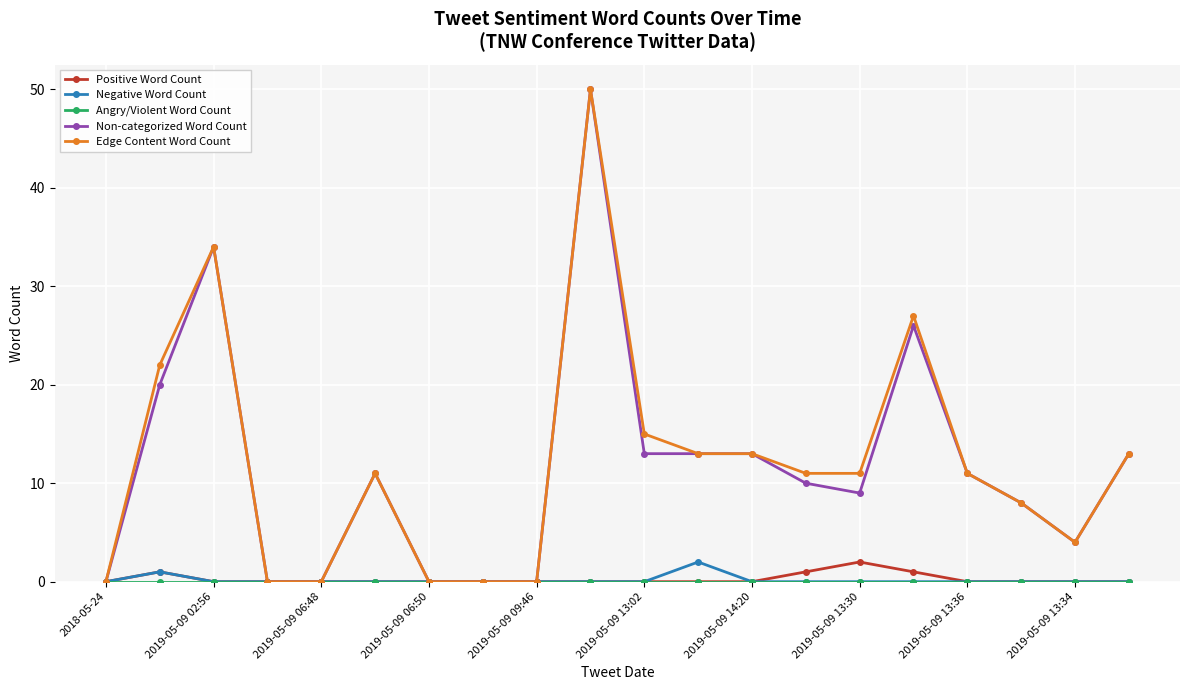

True or false: Edge Content Word Count has more than 0 points higher than both neighbors.

True